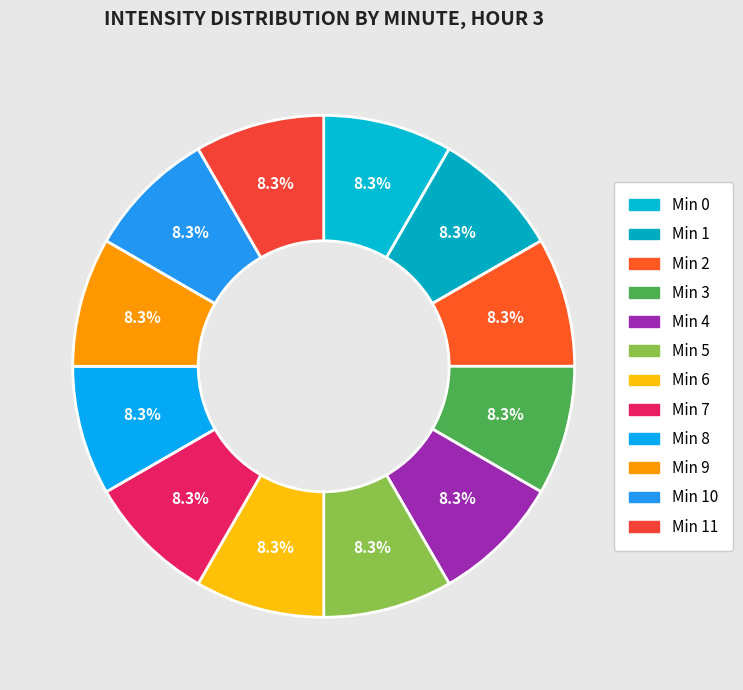

How many segments does this pie chart have?

12